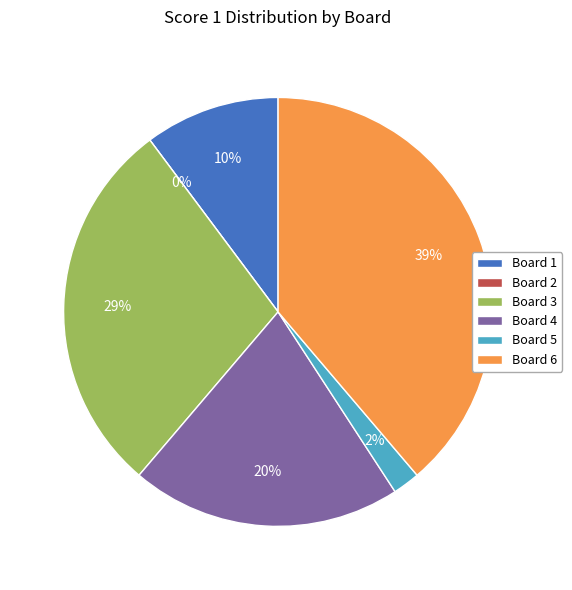

To the nearest percent, what percentage of the pie is 3?

29%